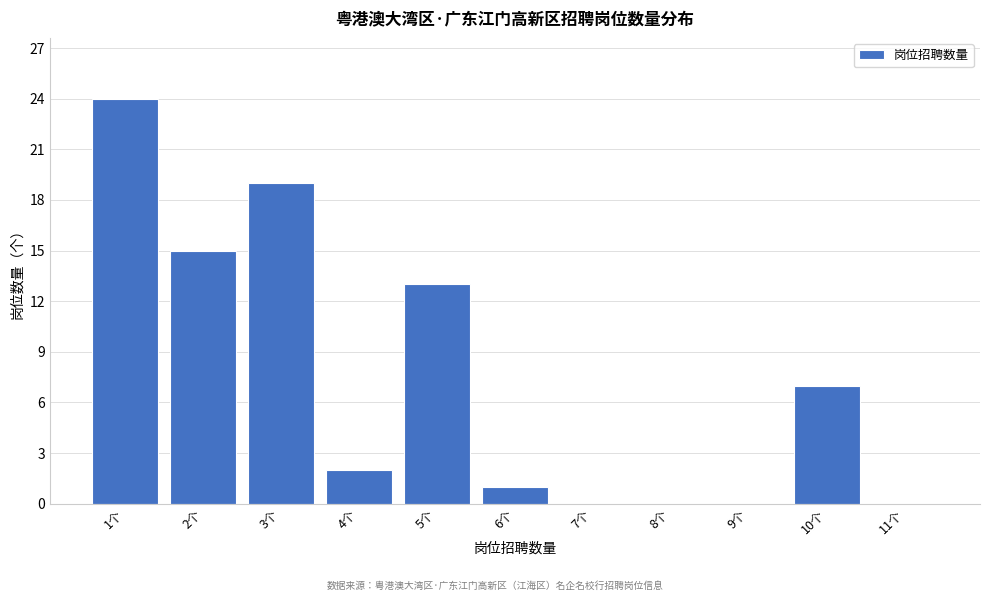

Reading right to left, what are all the values shown in this chart?

11个=0	10个=7	9个=0	8个=0	7个=0	6个=1	5个=13	4个=2	3个=19	2个=15	1个=24